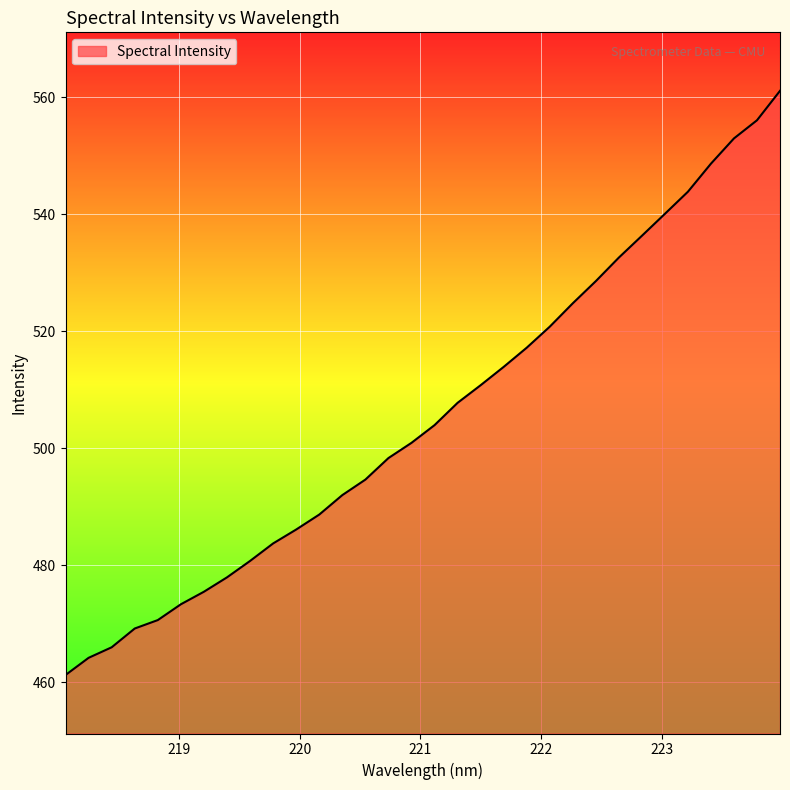

What is the greatest value displayed?

561.1